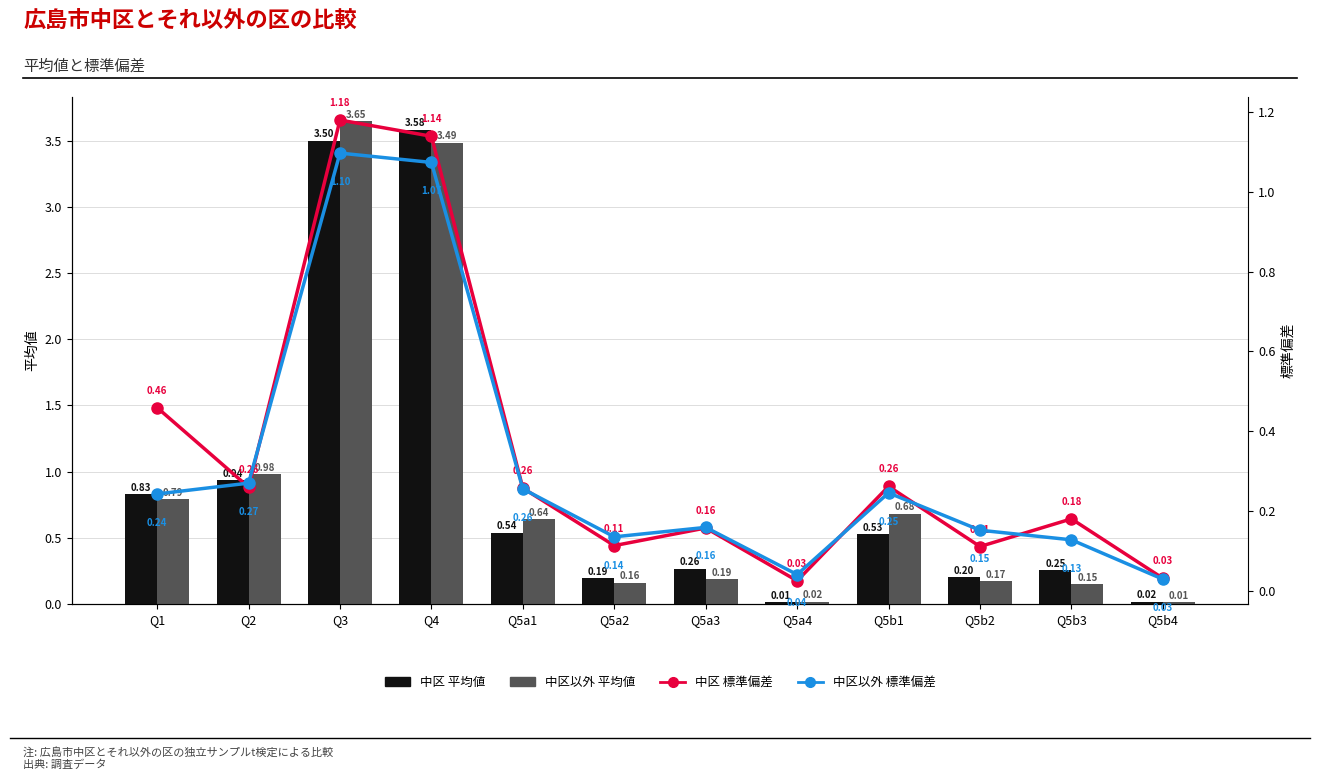

True or false: 中区以外 標準偏差 has a value of 0.1 at Q5b2.

False